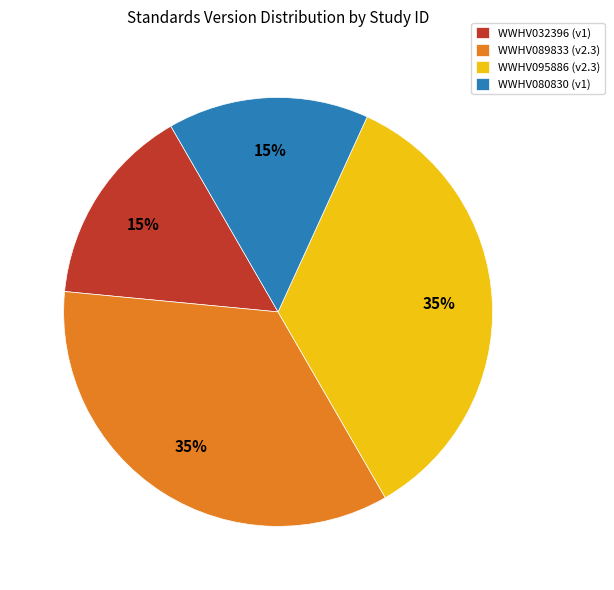

What percentage is the WWHV089833 slice, to the nearest percent?

35%